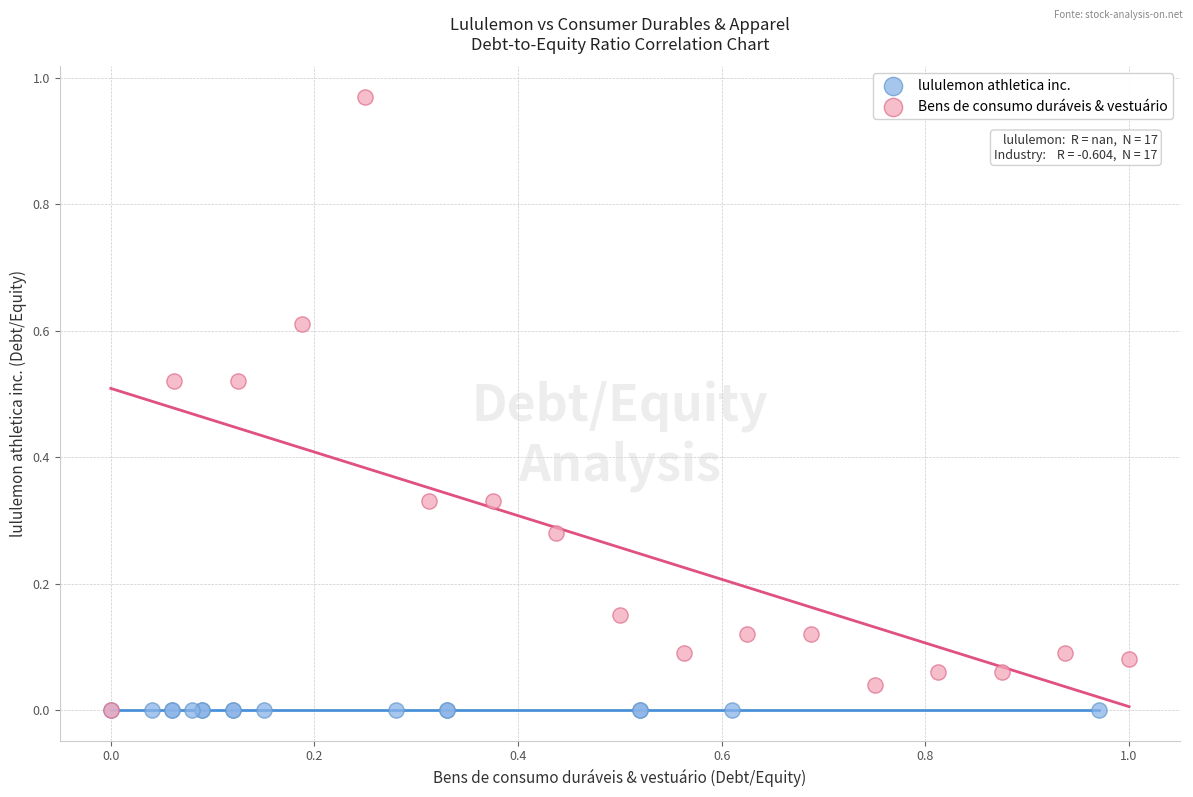

Which series contains the highest Y value?

Bens de consumo duráveis & vestuário